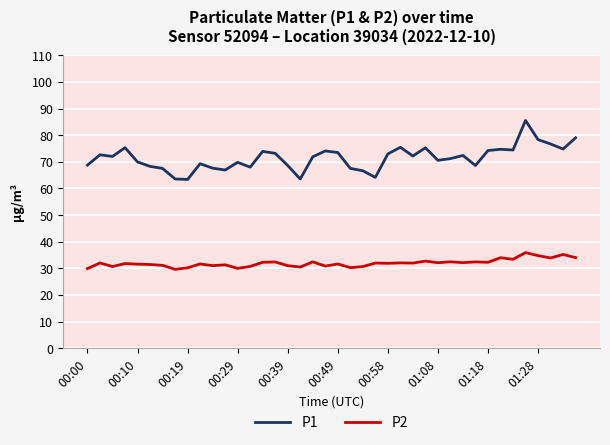

What is the minimum value for P2?

29.6